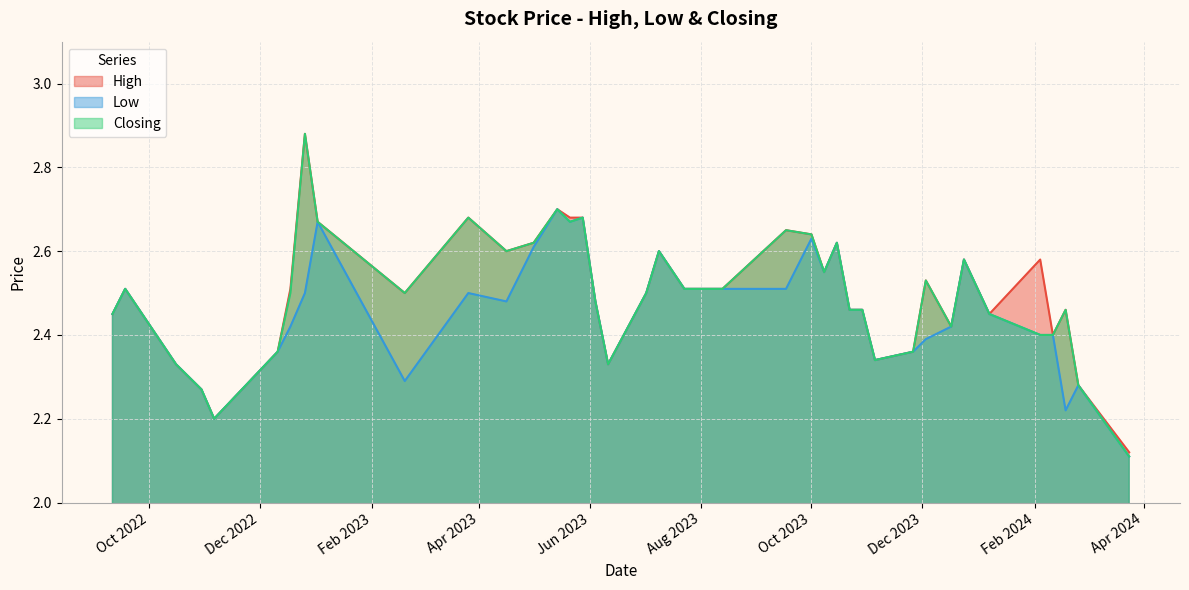

What is the maximum value for Closing?

2.9